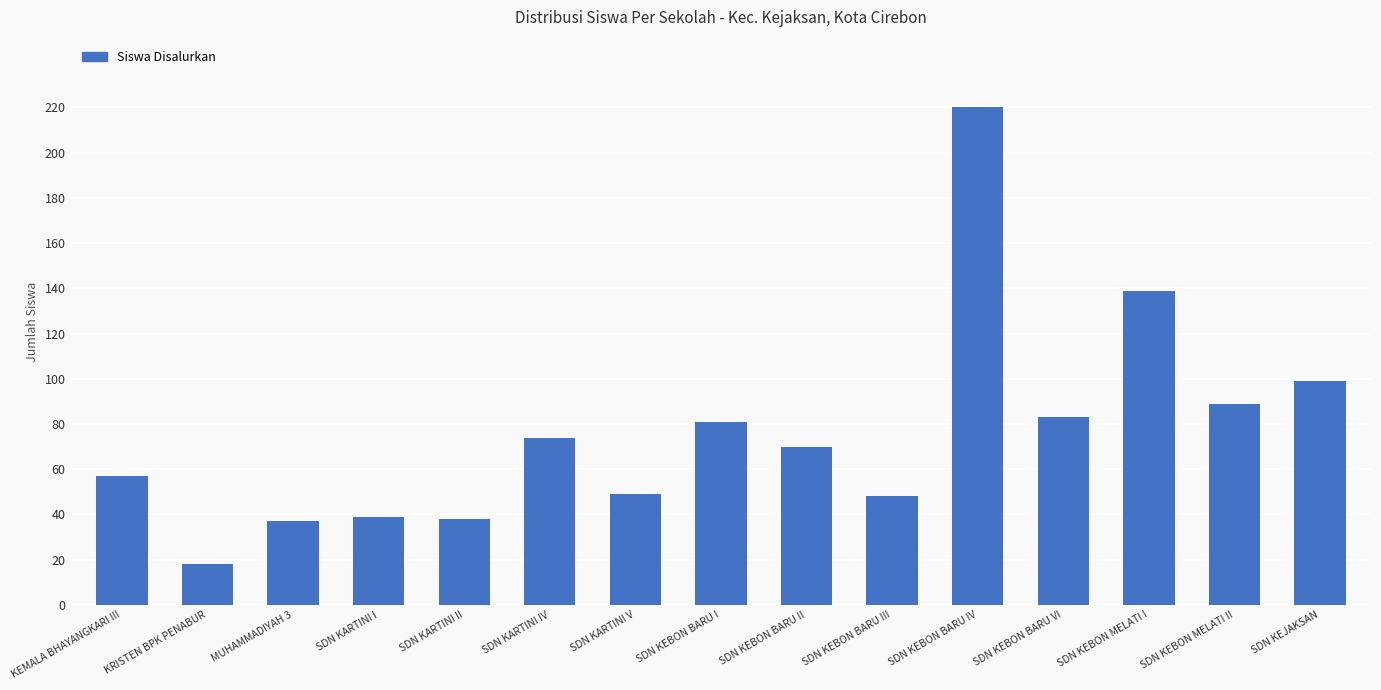

Is it true that the value at MUHAMMADIYAH 3 is 23?

False